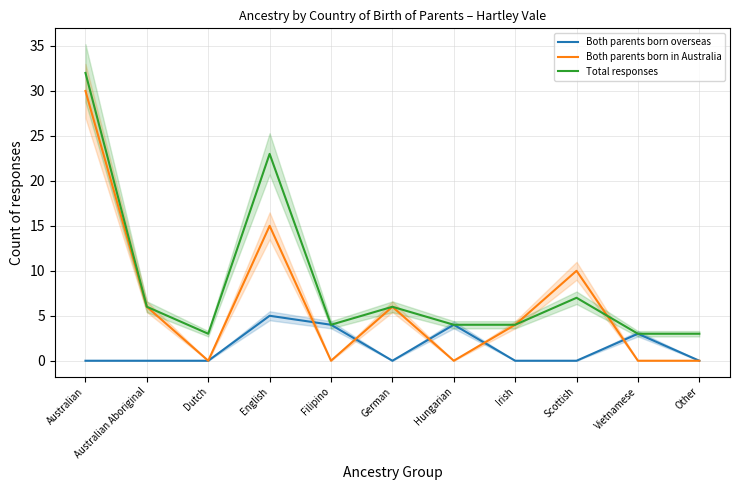

Between Hungarian and English, which is larger?

English